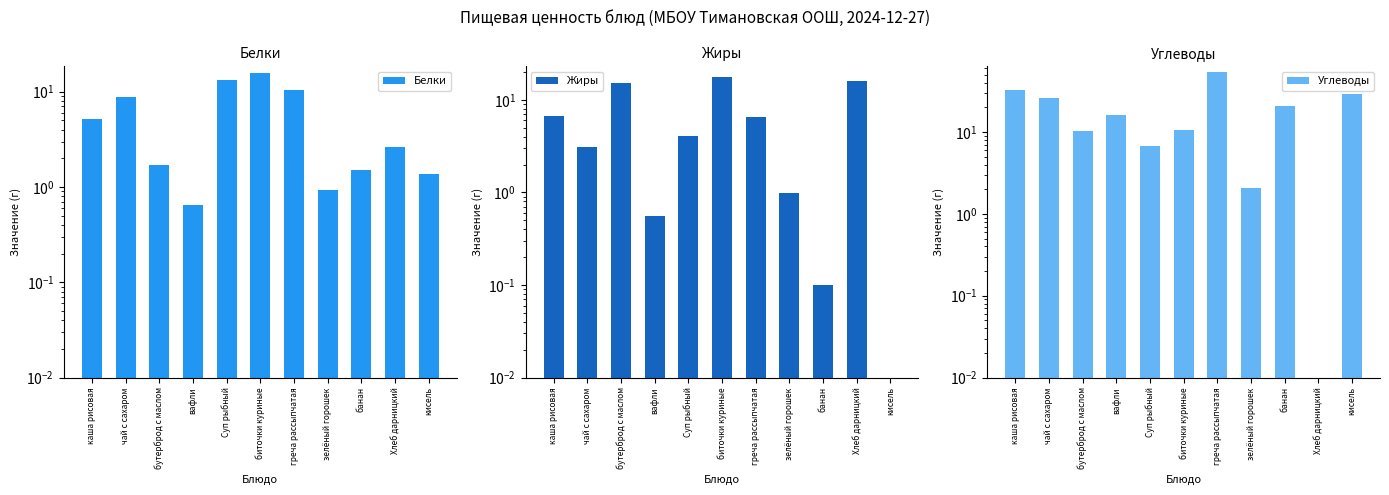

The Белки series shows 1.4 at кисель. True or false?

True